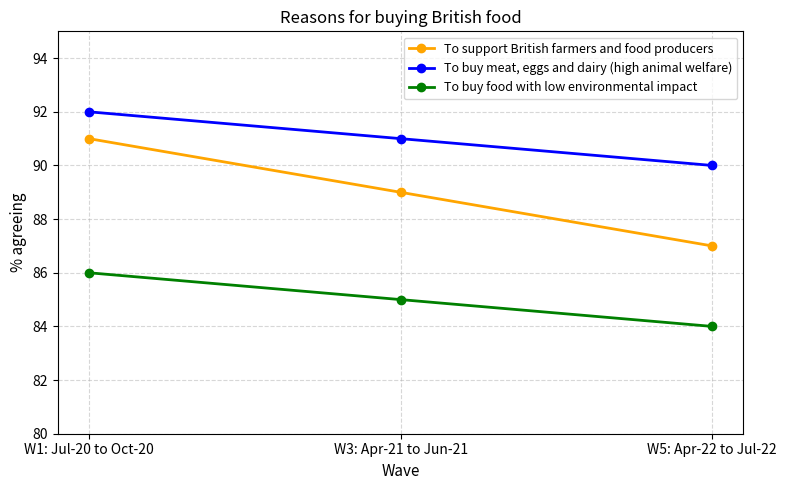

Reading left to right, list all the values displayed in this chart.

To support British farmers and food producers: 91	89	87
To buy meat, eggs and dairy (high animal welfare): 92	91	90
To buy food with low environmental impact: 86	85	84